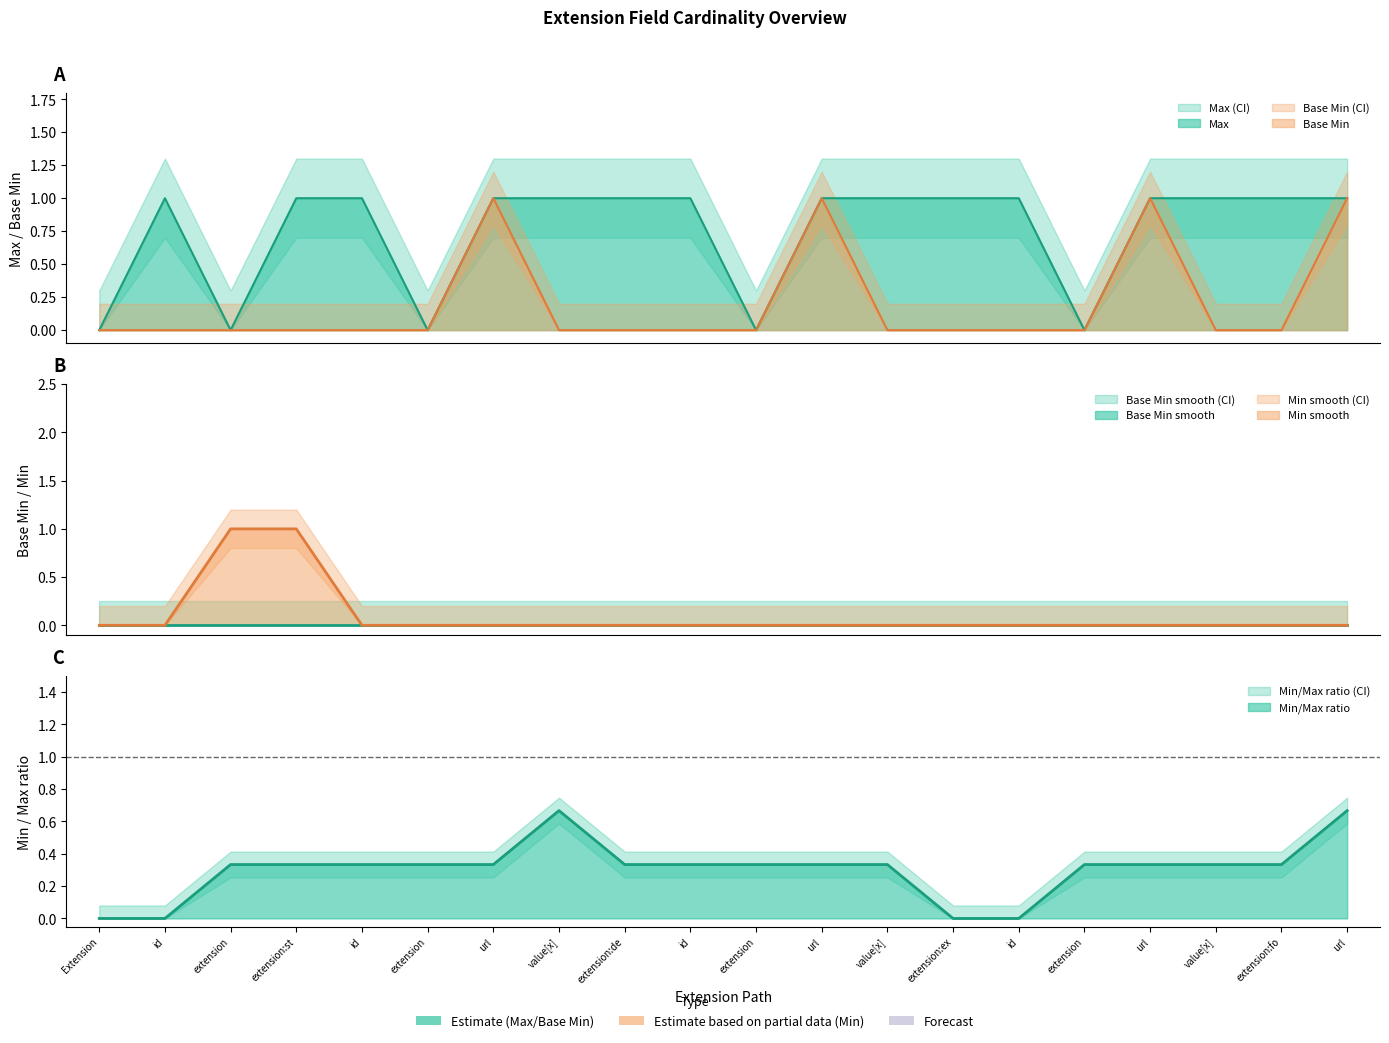

Which series has the widest spread of values?

Max